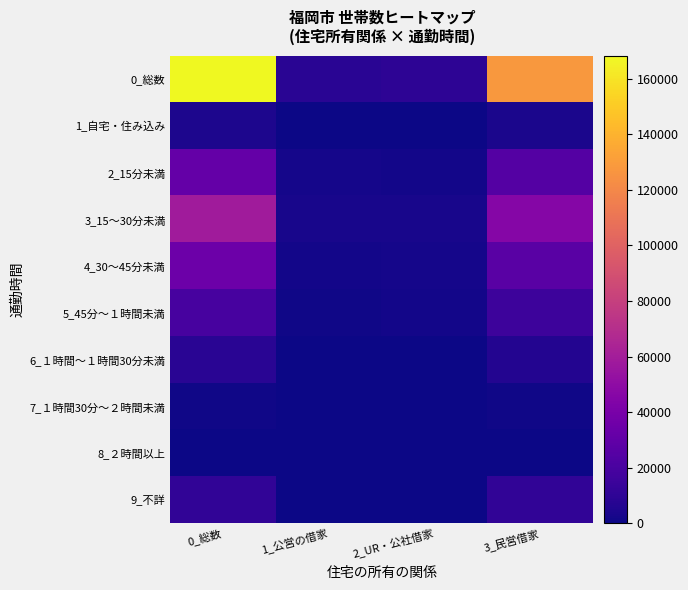

Reading right to left, list all the values displayed in this chart.

0_総数: 3_民営借家=127800	2_UR・公社借家=9700	1_公営の借家=8400	0_総数=168300
1_自宅・住み込み: 3_民営借家=3500	2_UR・公社借家=300	1_公営の借家=100	0_総数=4000
2_15分未満: 3_民営借家=24800	2_UR・公社借家=1600	1_公営の借家=2100	0_総数=31000
3_15～30分未満: 3_民営借家=45900	2_UR・公社借家=3000	1_公営の借家=3100	0_総数=59100
4_30～45分未満: 3_民営借家=26400	2_UR・公社借家=2600	1_公営の借家=1400	0_総数=34200
5_45分～１時間未満: 3_民営借家=15200	2_UR・公社借家=1500	1_公営の借家=1000	0_総数=19200
6_１時間～１時間30分未満: 3_民営借家=6200	2_UR・公社借家=500	1_公営の借家=500	0_総数=8200
7_１時間30分～２時間未満: 3_民営借家=700	2_UR・公社借家=0	1_公営の借家=100	0_総数=900
8_２時間以上: 3_民営借家=400	2_UR・公社借家=0	1_公営の借家=0	0_総数=500
9_不詳: 3_民営借家=10700	2_UR・公社借家=0	1_公営の借家=100	0_総数=11100